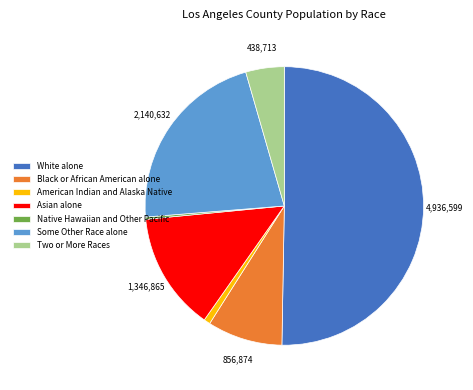

Combined, do Two or More Races and Some Other Race alone account for over 50%?

No